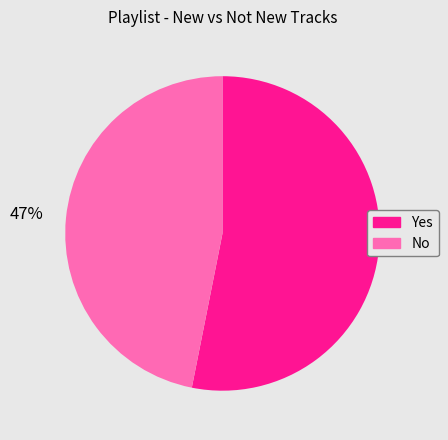

To the nearest percent, what is the average slice percentage?

50%